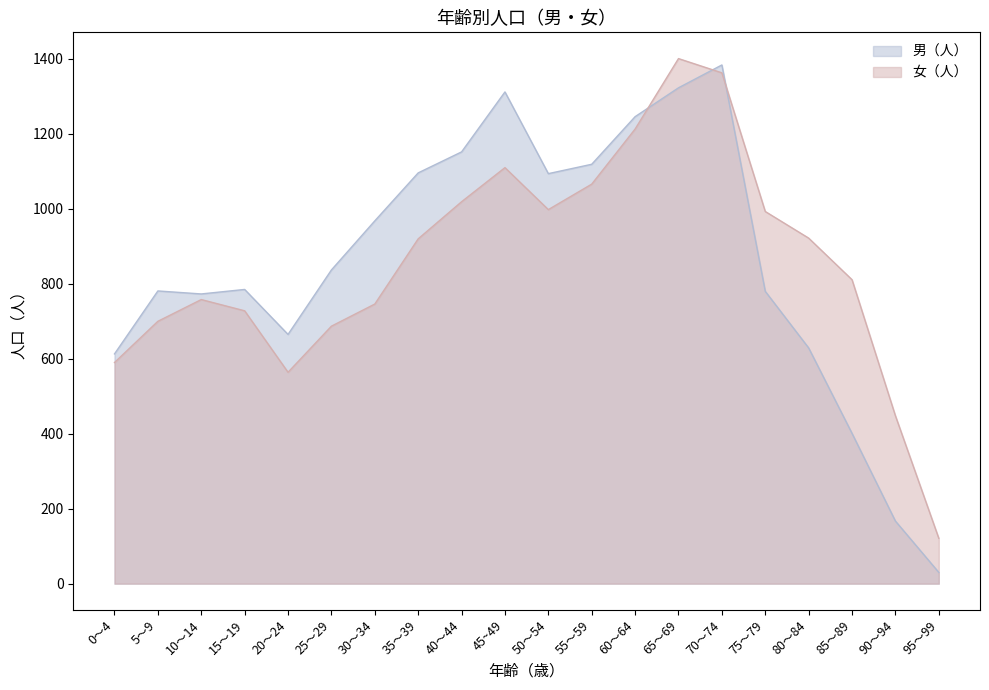

How many interior local valleys does the 男（人） series have?

3